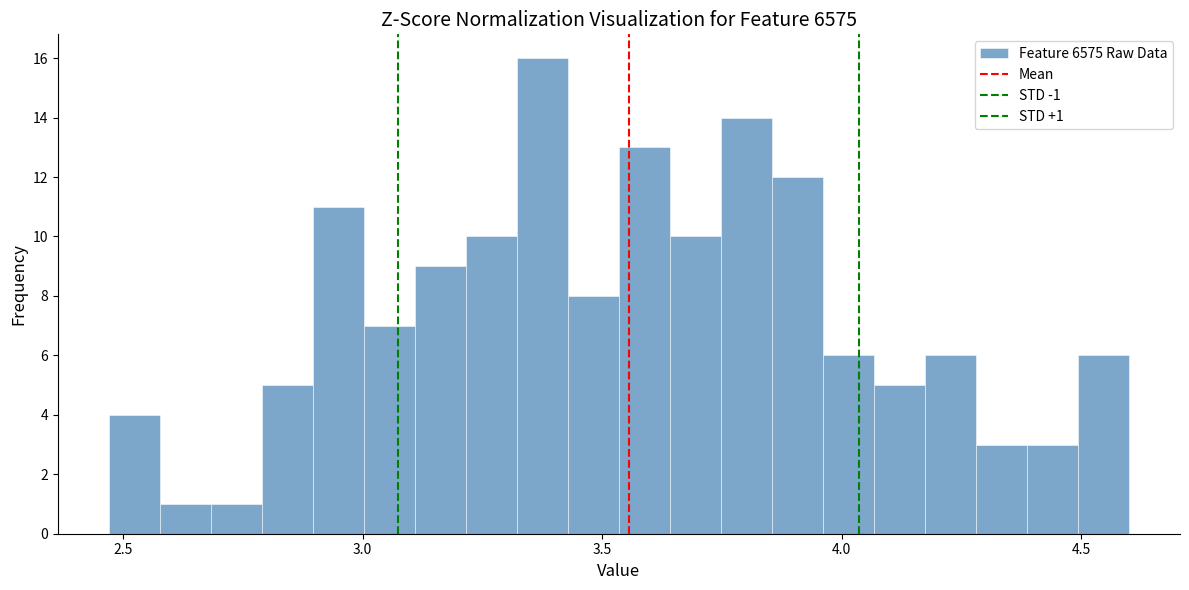

Read against the x-axis, roughly where is the centre of the tallest bar?

3.40